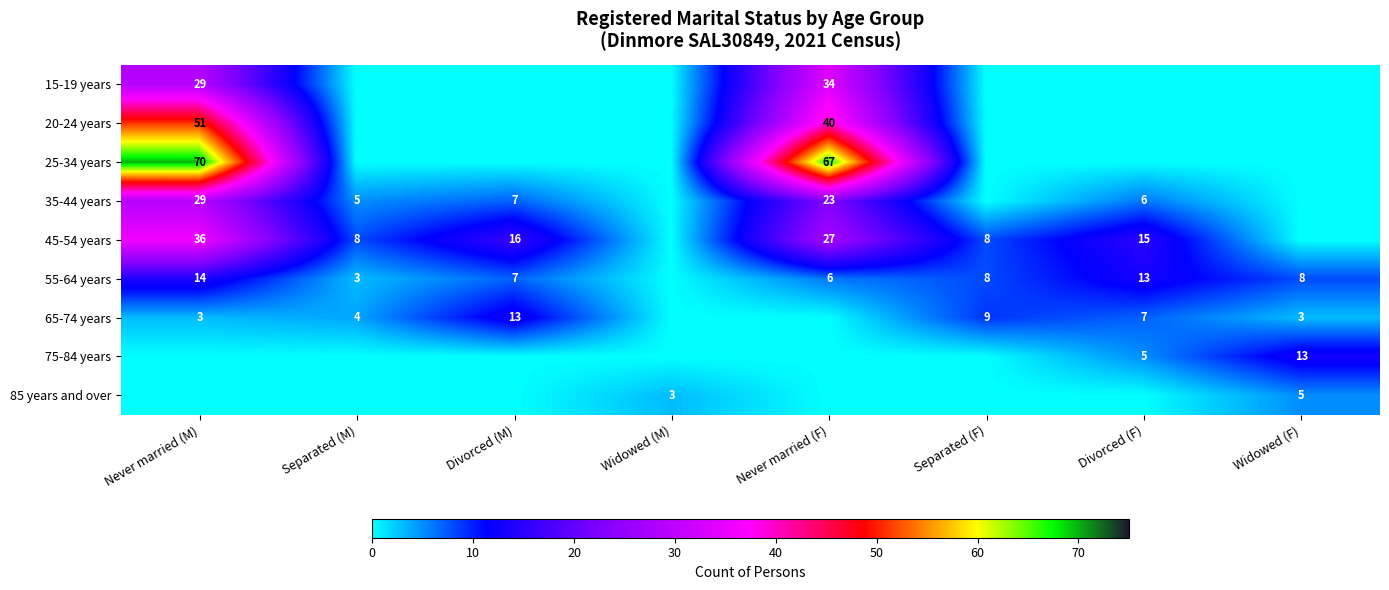

The value of 45-54 years at Never married (M) is 36. True or false?

True